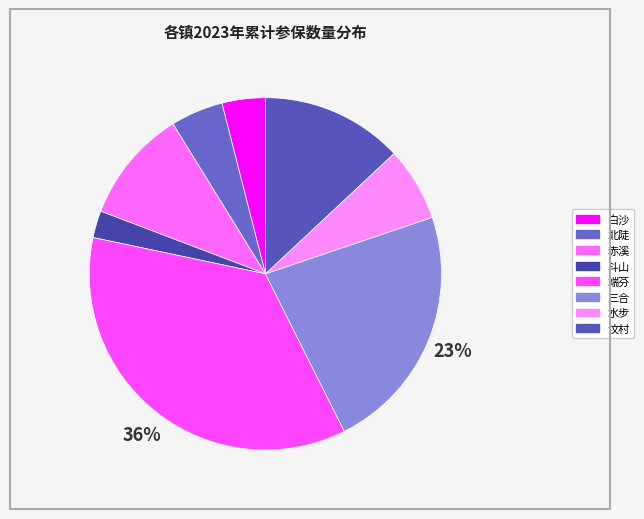

Count the number of slices in the pie.

8